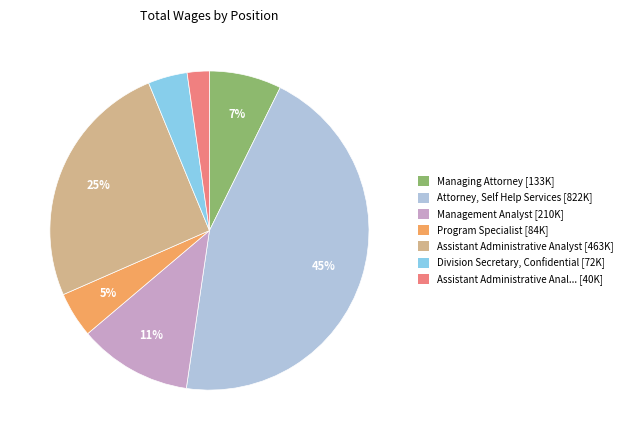

Is there a majority slice in this chart?

No